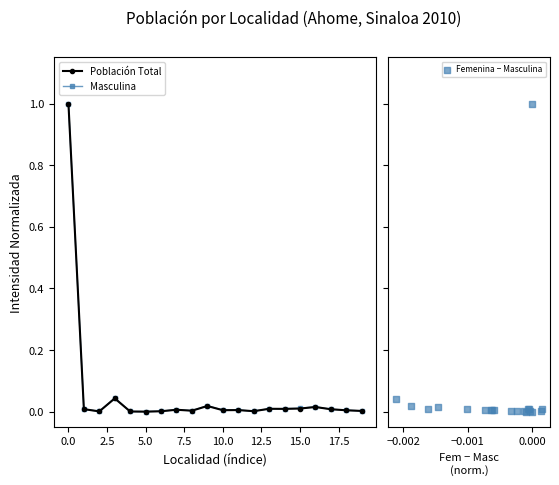

Which series has the largest Y range (max minus min)?

Población Total